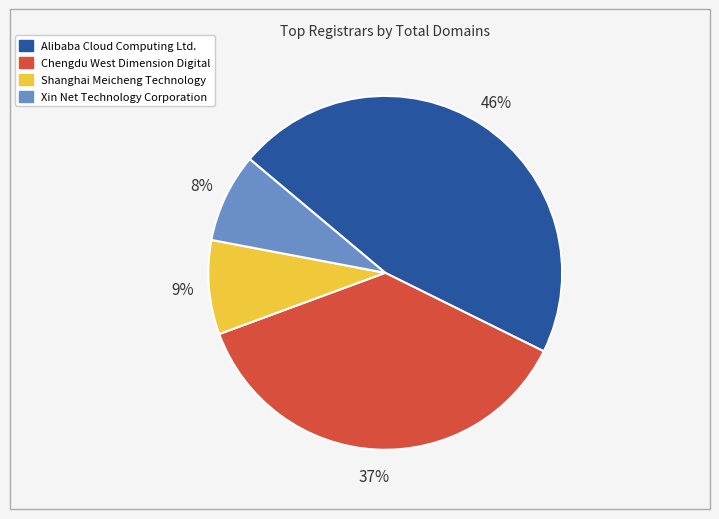

To the nearest percent, what is the average slice percentage?

25%